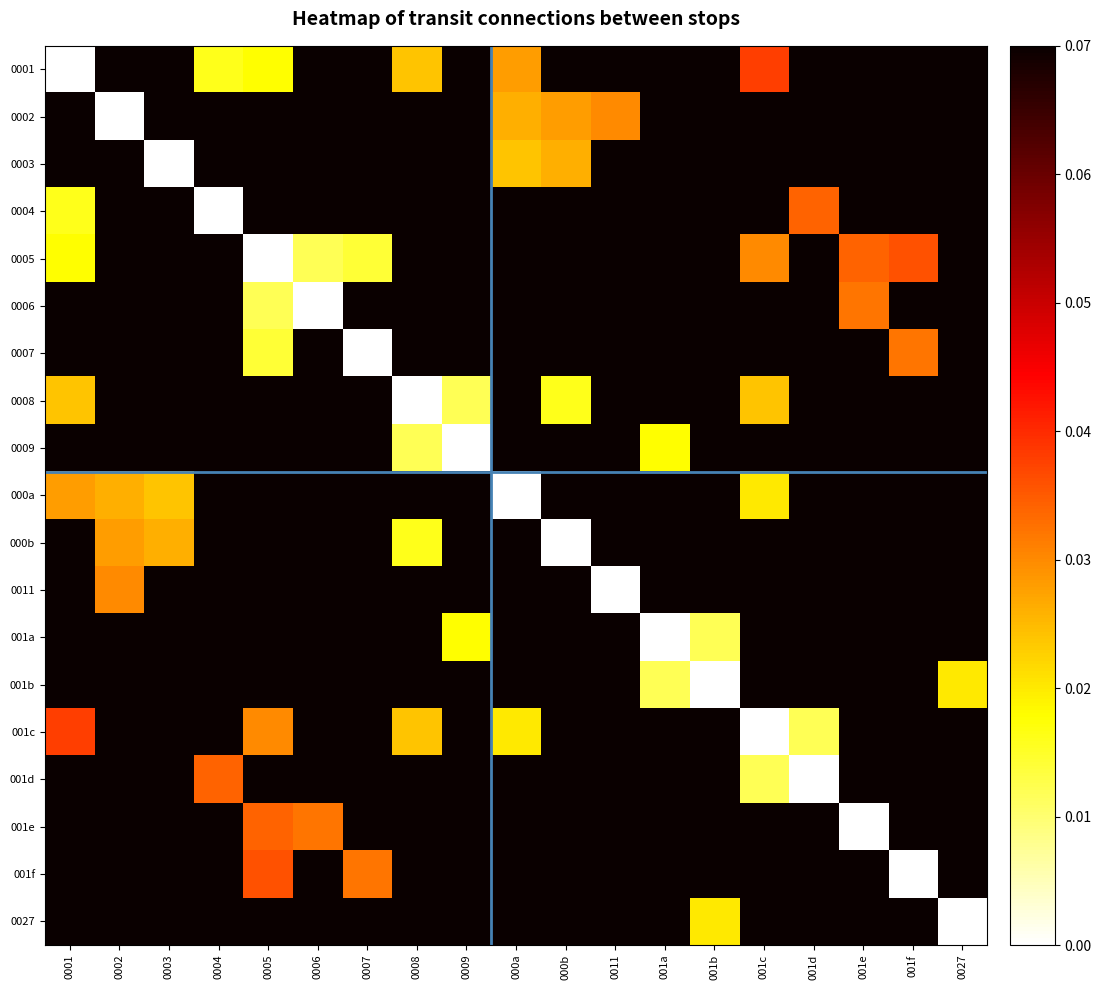

What is the spread (max minus min) of values at 0008?

0.1